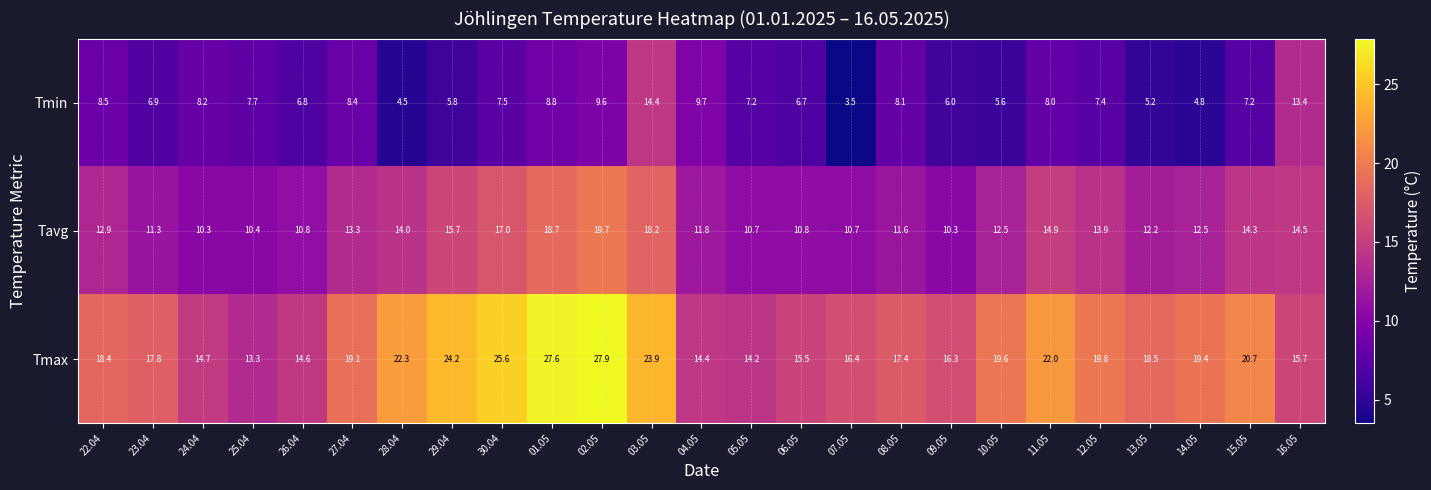

True or false: Tavg has a value of 16.1 at 24.04.

False